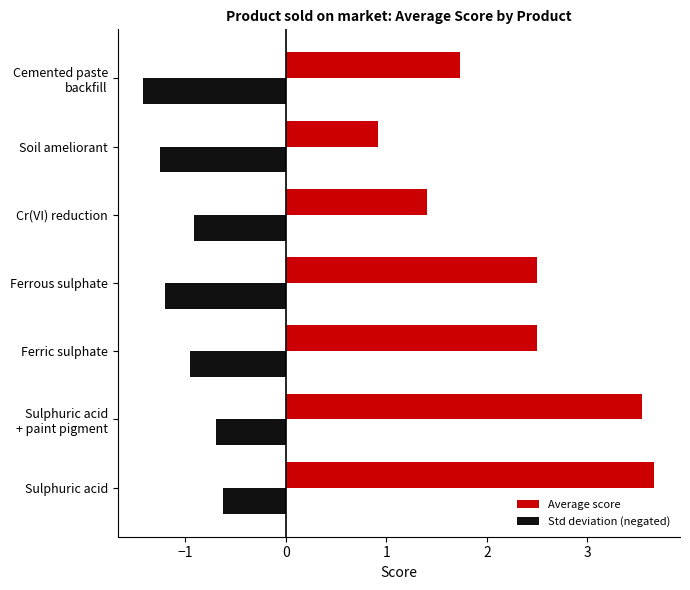

List the series in order of their peak value, lowest first.

Std deviation (negated), Average score